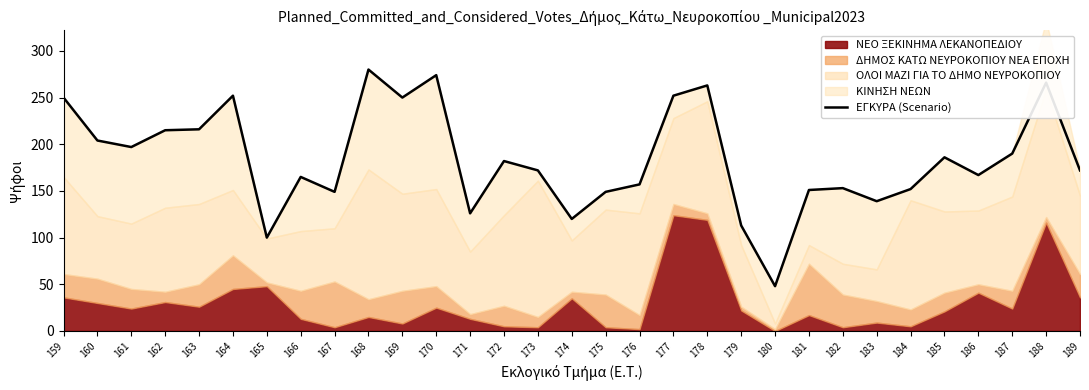

What is the average value?

184